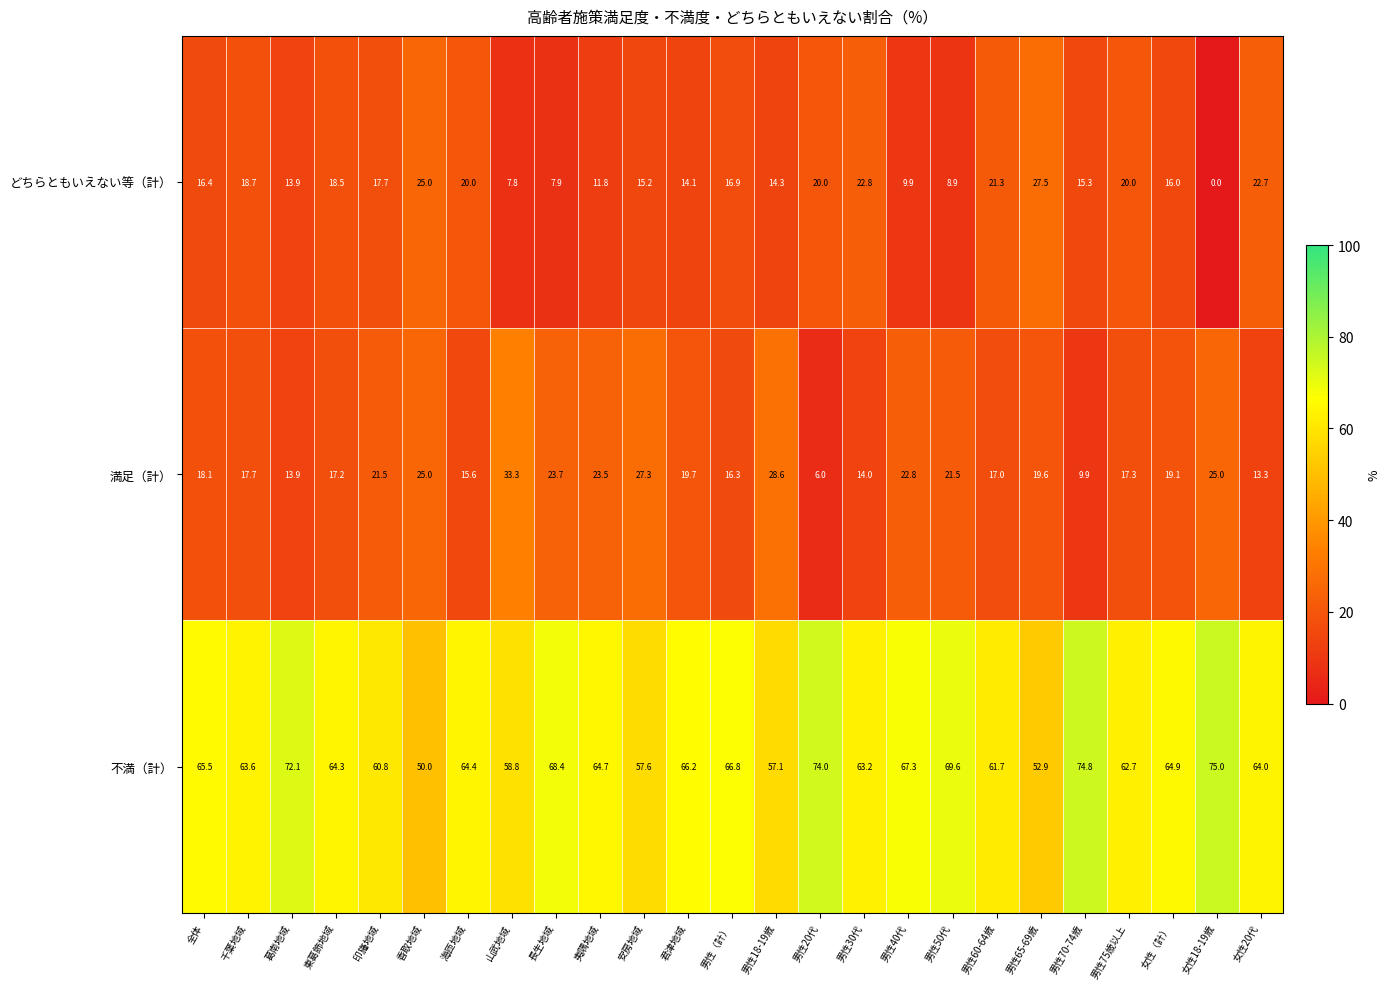

At how many categories does at least one series exceed 16?

25